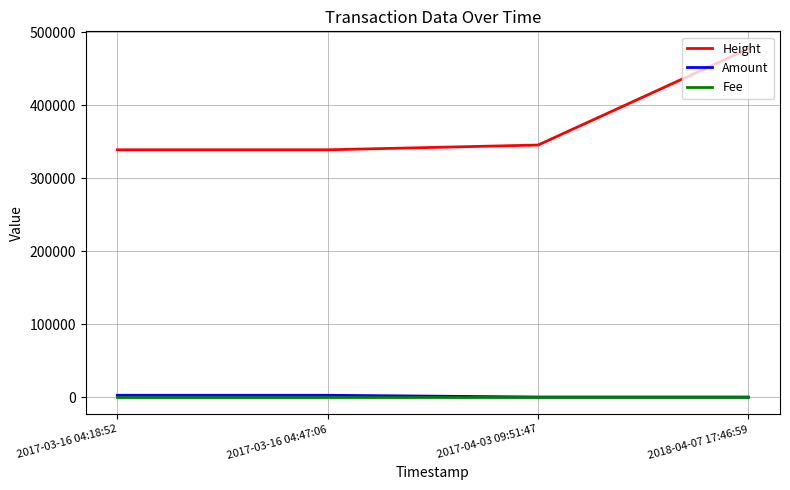

True or false: Fee has more than 1 interior local peaks.

False